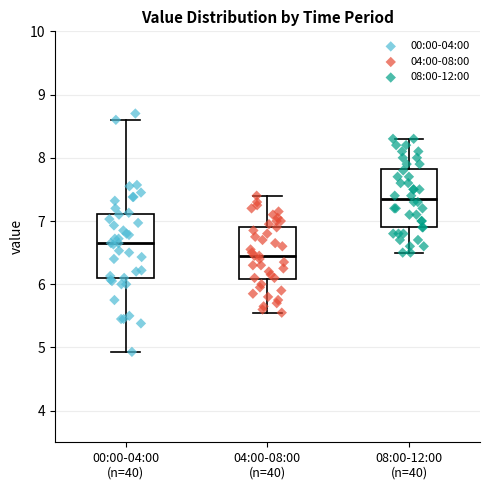

Reading left to right, read every box against the y-axis: the position of its median line, the range the box covers, and the ends of its whiskers. The values are not printed on the chart, so give them approximately, as read against the axis.

00:00-04:00 (n=40): median 6.7, box 6.1 to 7.1, whiskers 4.9 to 8.6
04:00-08:00 (n=40): median 6.5, box 6.1 to 6.9, whiskers 5.6 to 7.4
08:00-12:00 (n=40): median 7.4, box 6.9 to 7.8, whiskers 6.5 to 8.3